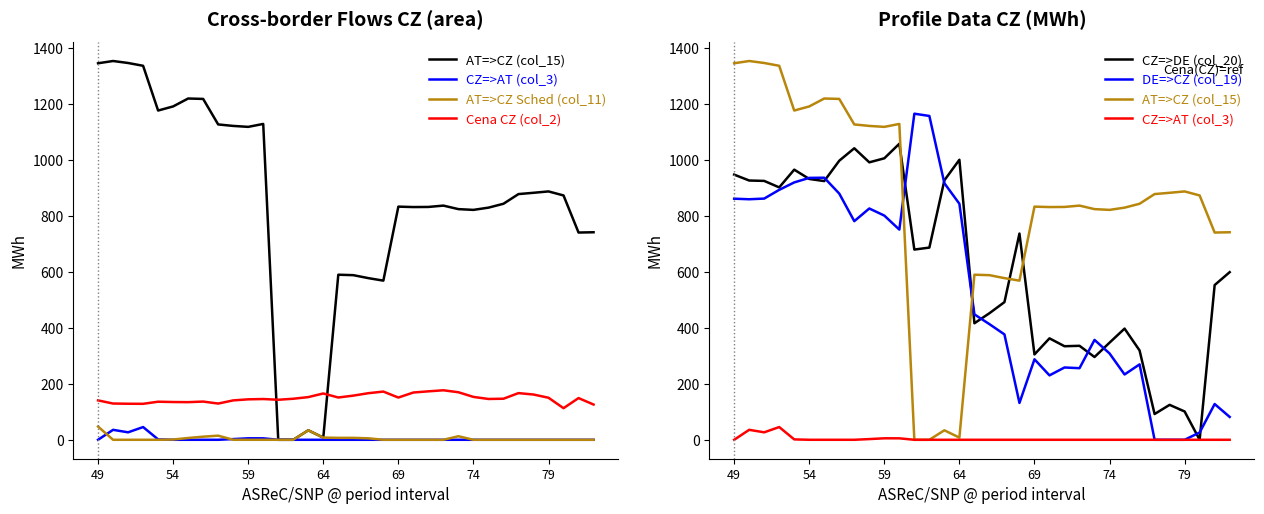

Rank the series by their maximum value, from highest to lowest.

AT=>CZ (col_15), DE=>CZ (col_19), CZ=>DE (col_20), Cena CZ (col_2), AT=>CZ Sched (col_11), CZ=>AT (col_3)